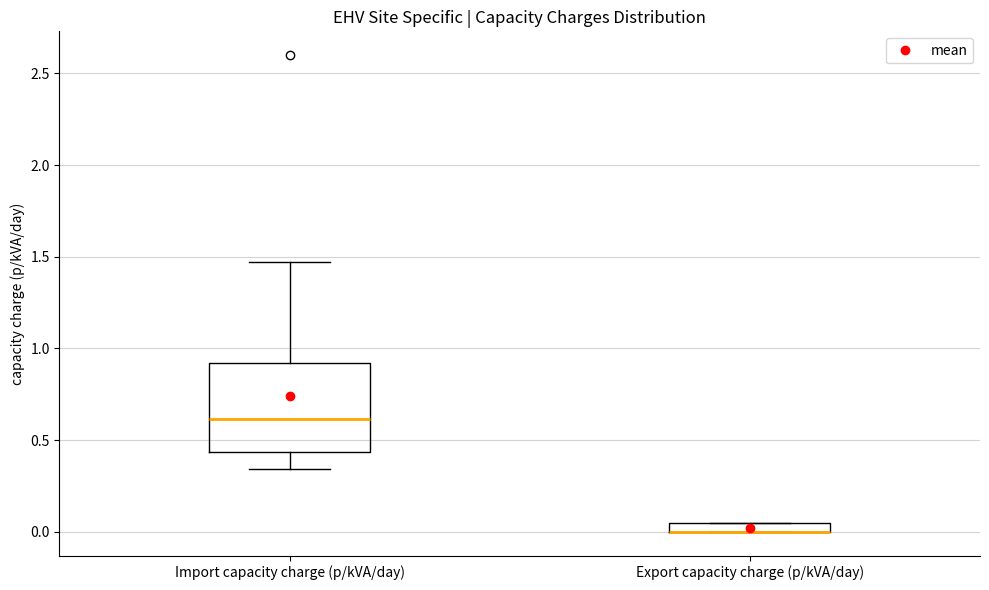

Where is the lower edge of the box for Import capacity charge (p/kVA/day) on the y-axis? The values are not printed on the chart, so give them approximately, as read against the axis.

0.45